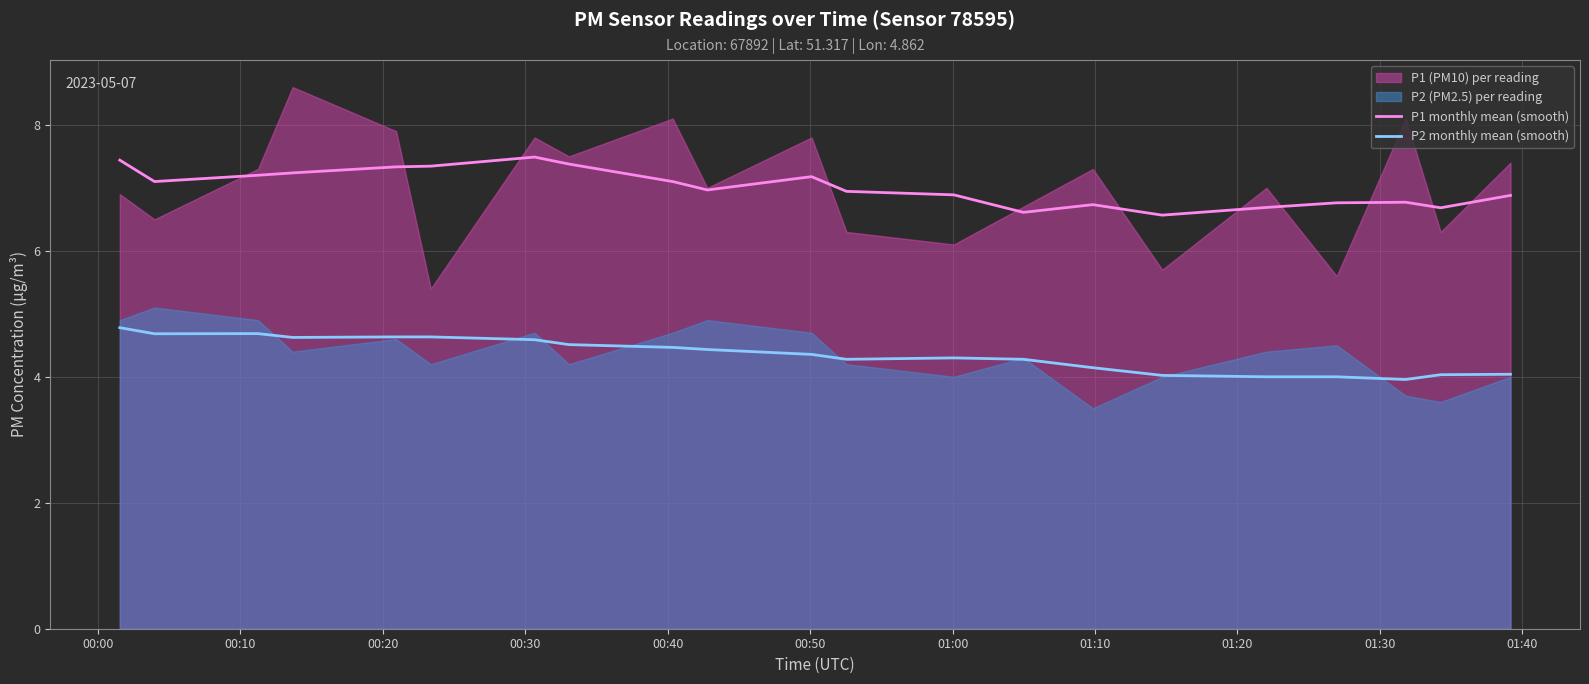

What is the maximum value for P1 monthly mean (smooth)?

7.5